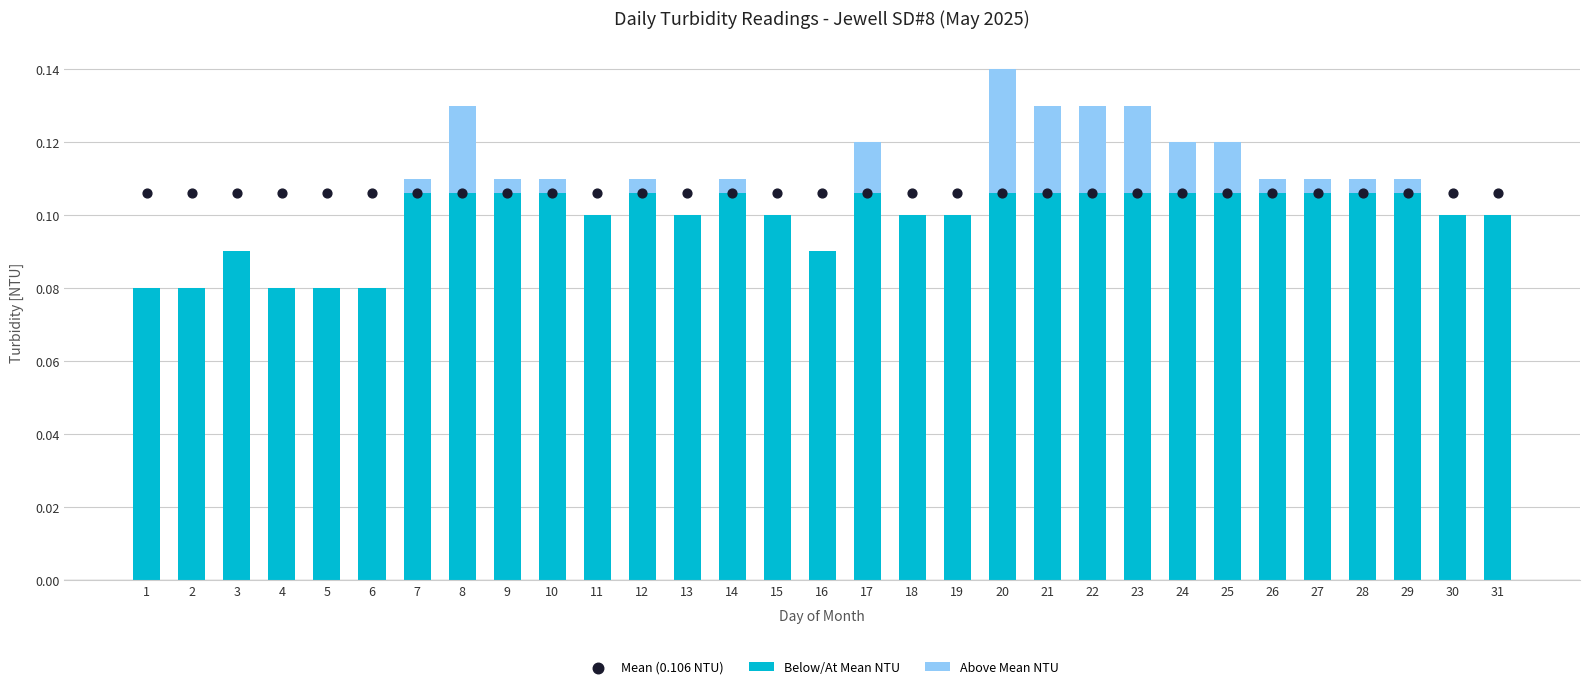

Is the value of Above Mean NTU at 24 greater than the value of Mean (0.106 NTU) at 31?

No